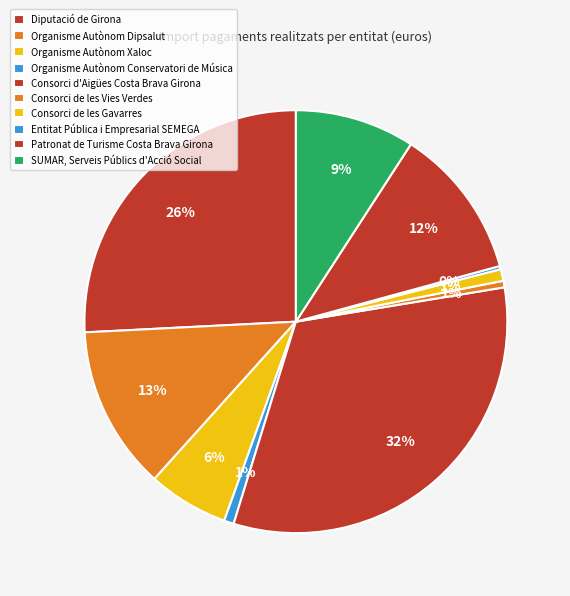

Does Organisme Autònom Dipsalut represent more than half of the total?

No